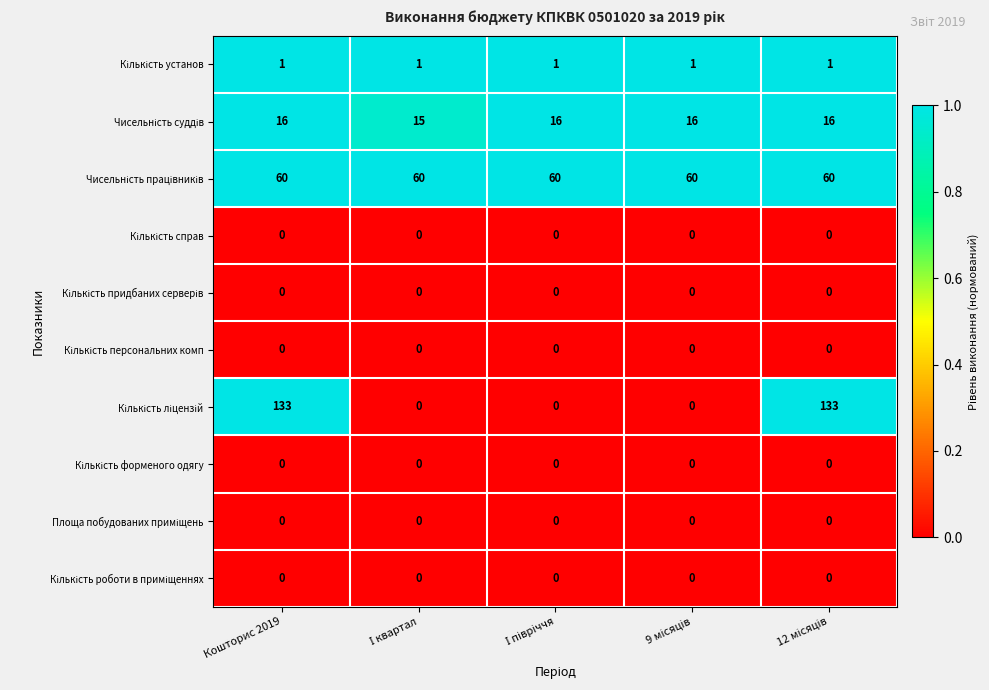

At how many categories does at least one series exceed 10?

5